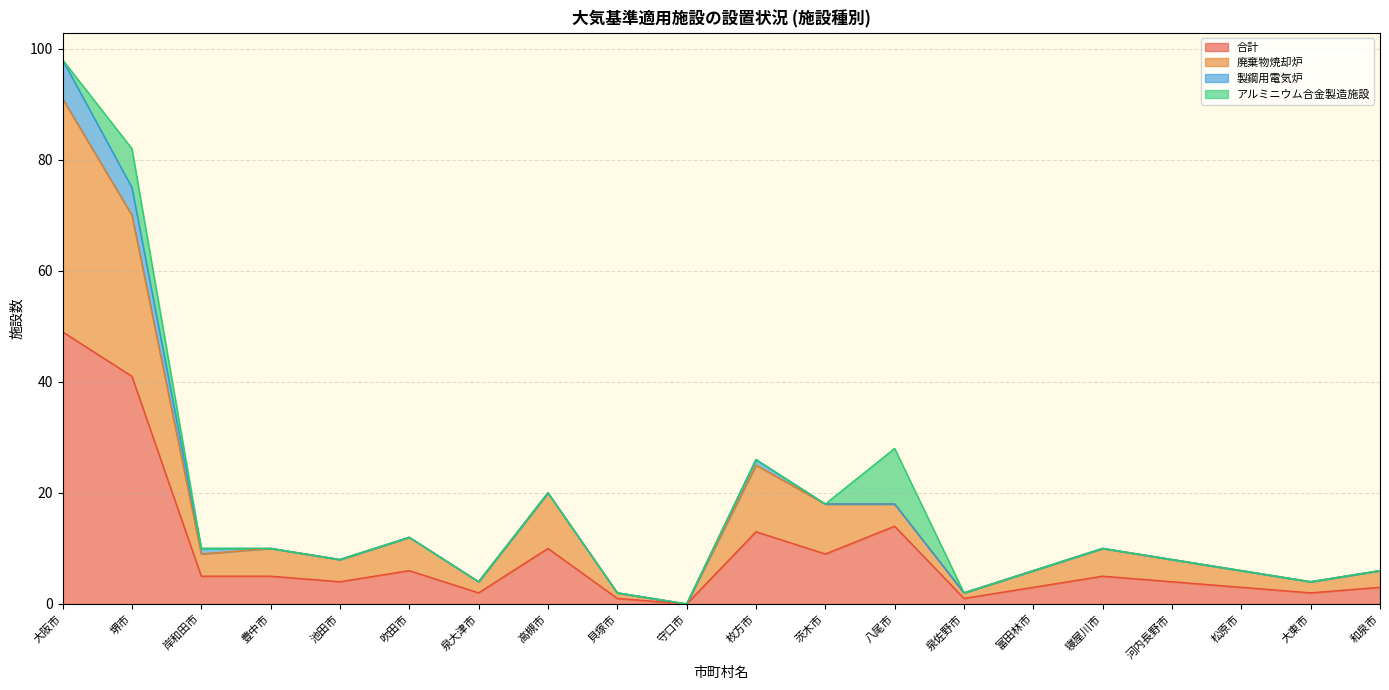

True or false: 廃棄物焼却炉 and アルミニウム合金製造施設 cross at least once.

True